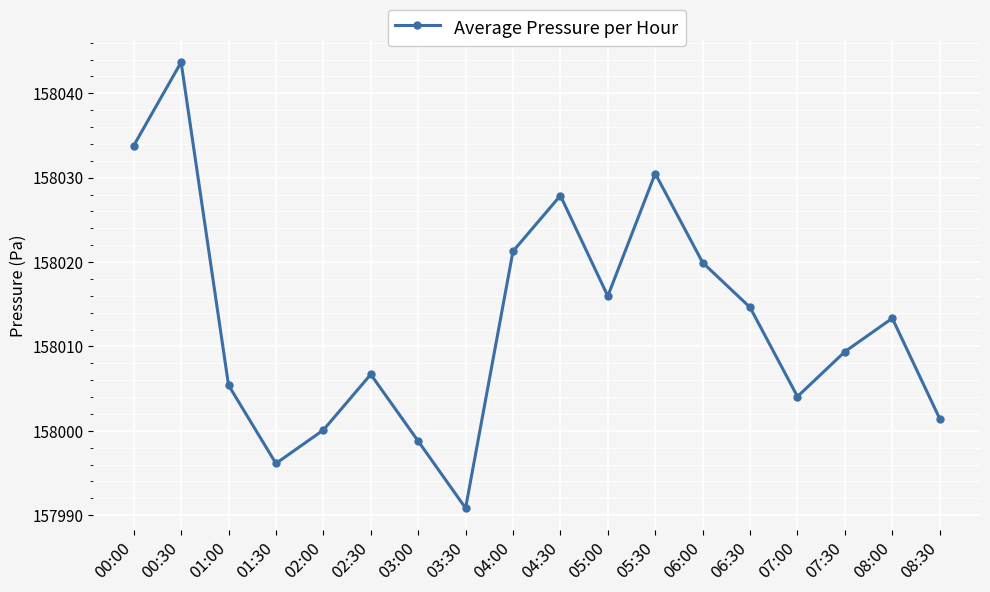

Where is the first local maximum?

00:30